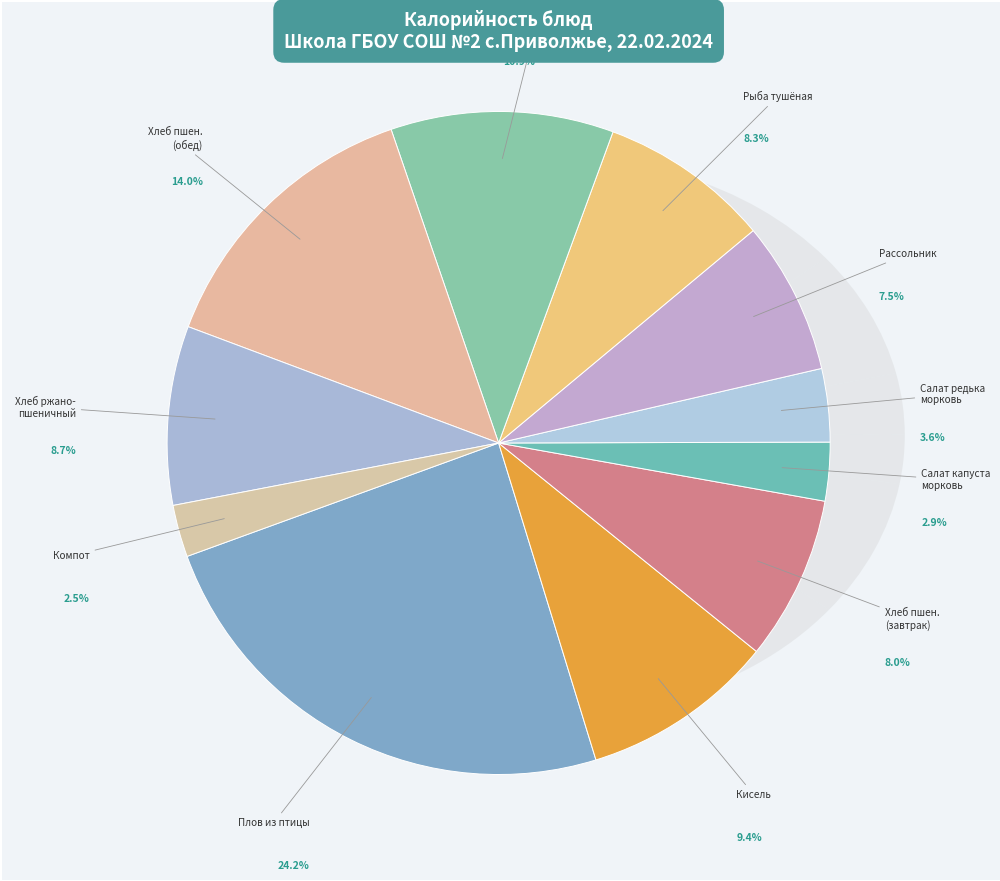

What portion of the pie excludes Компот из свежезамороженных ягод?

97.5%